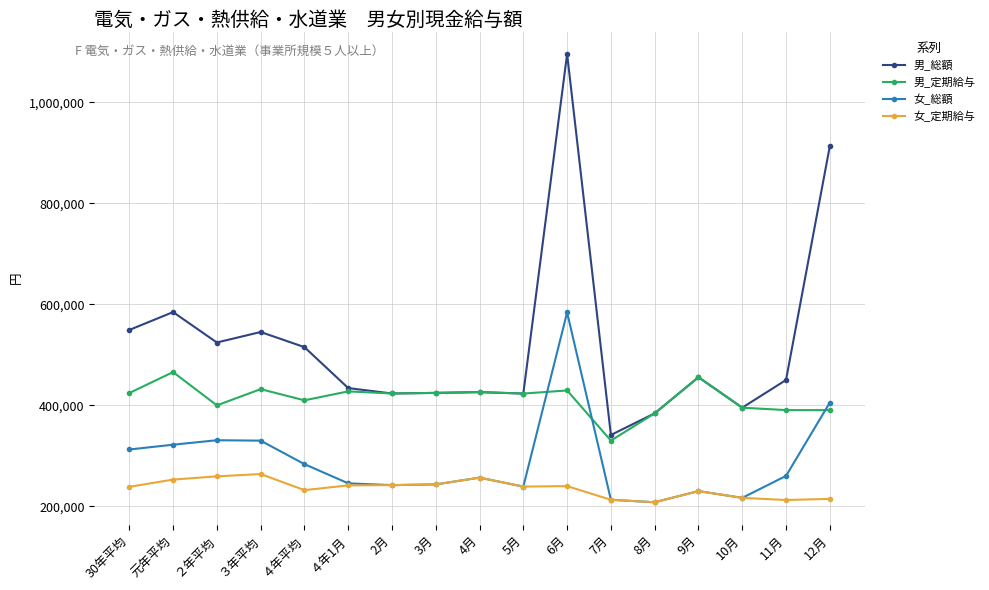

The value of 男_総額 at 元年平均 is 371165. True or false?

False